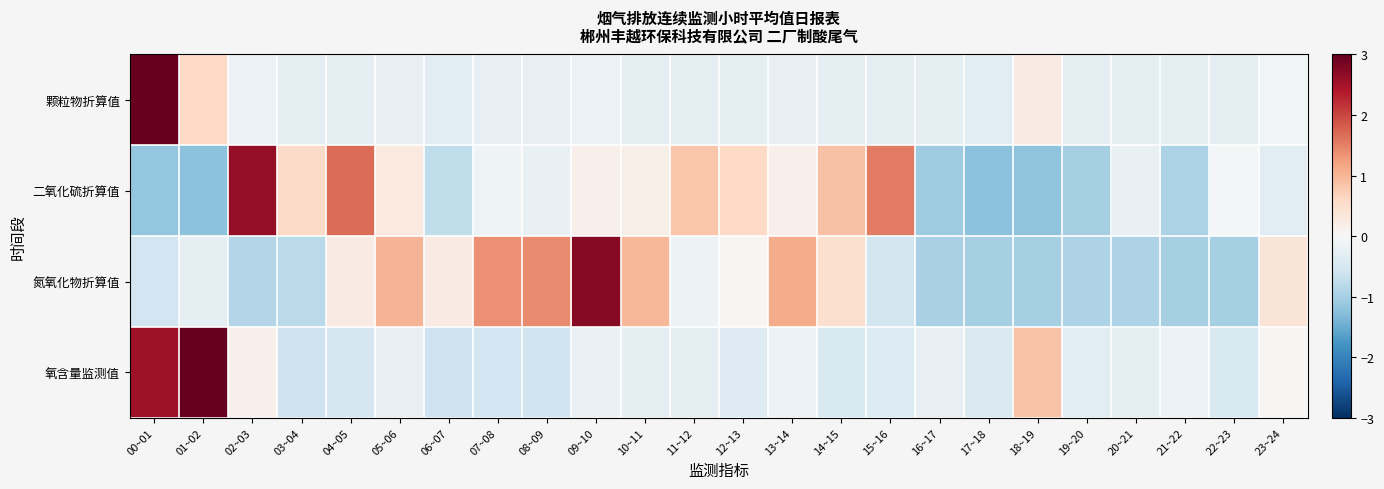

How many data points does each series have?

24